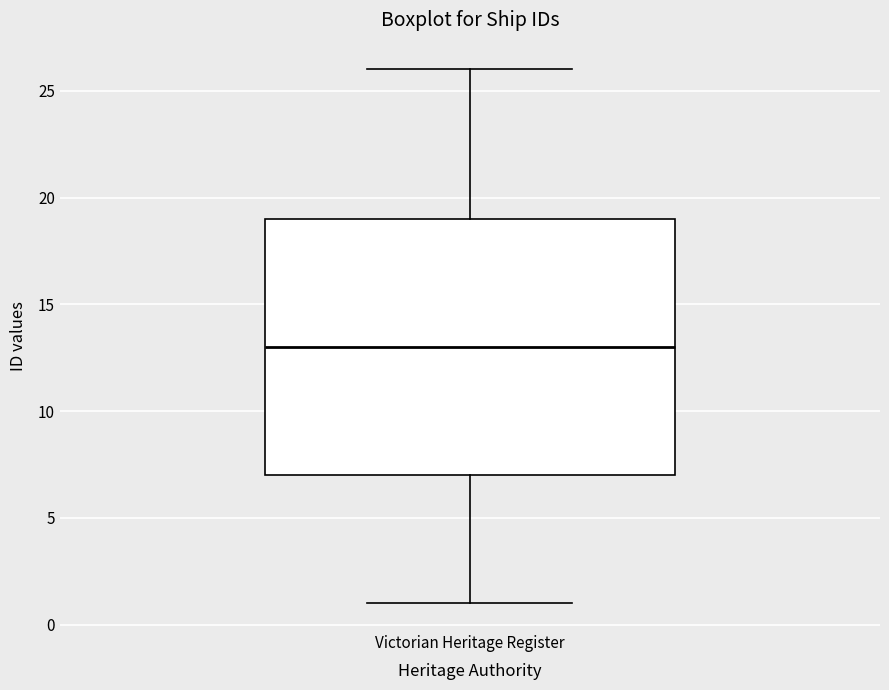

Where does the lower whisker of the box for Victorian Heritage Register end on the y-axis? The values are not printed on the chart, so give them approximately, as read against the axis.

1